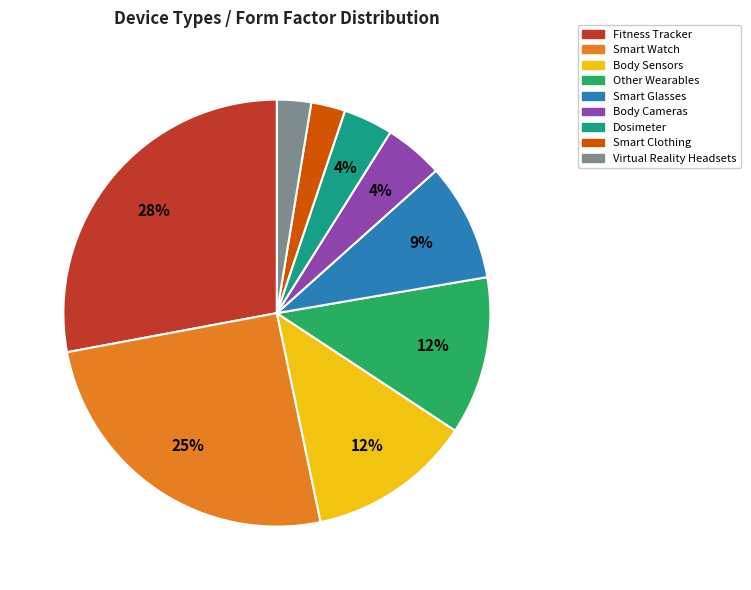

Do Body Sensors and Dosimeter together represent more than half of the pie?

No